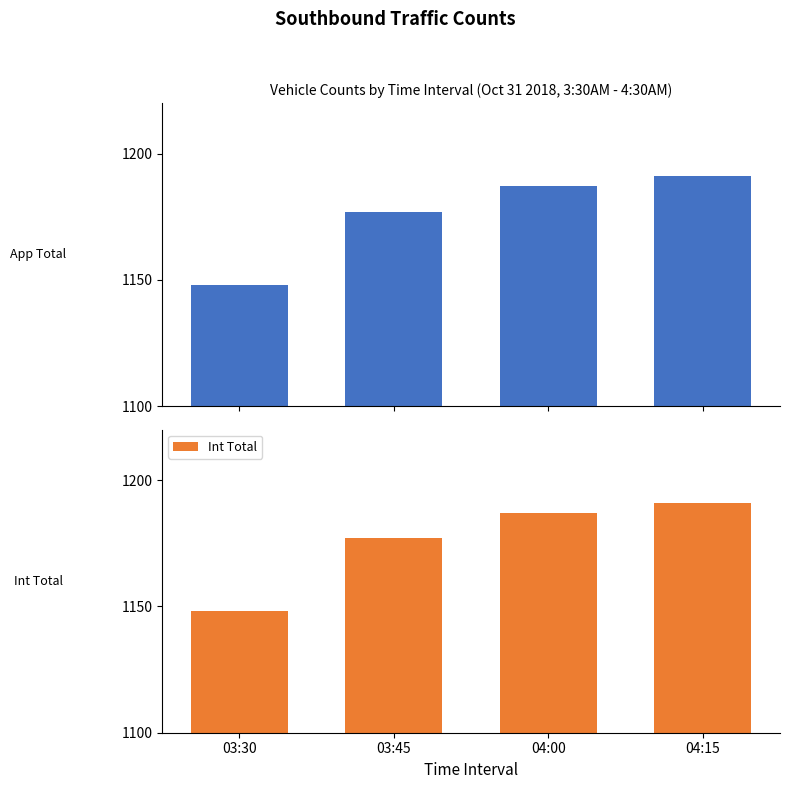

Reading left to right, list all the values displayed in this chart.

App Total: 1148	1177	1187	1191
Int Total: 1148	1177	1187	1191